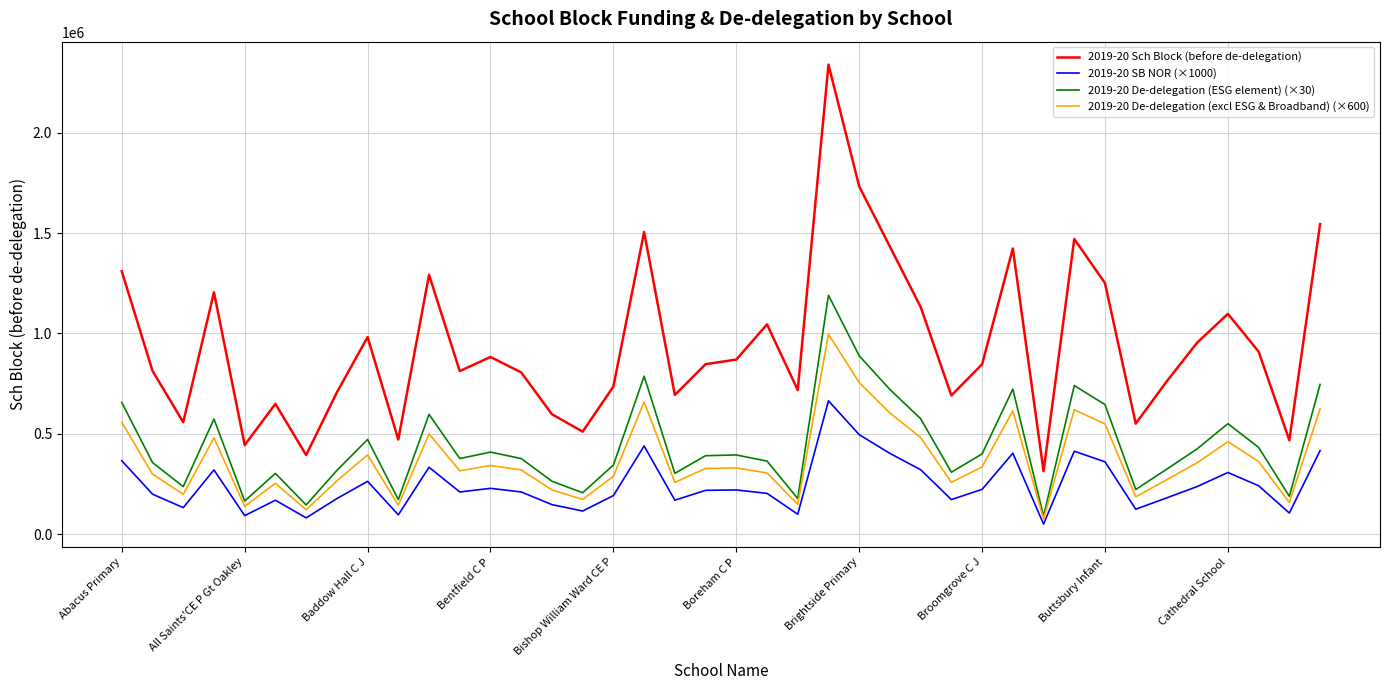

Which series has the largest total across all categories?

2019-20 Sch Block (before de-delegation)